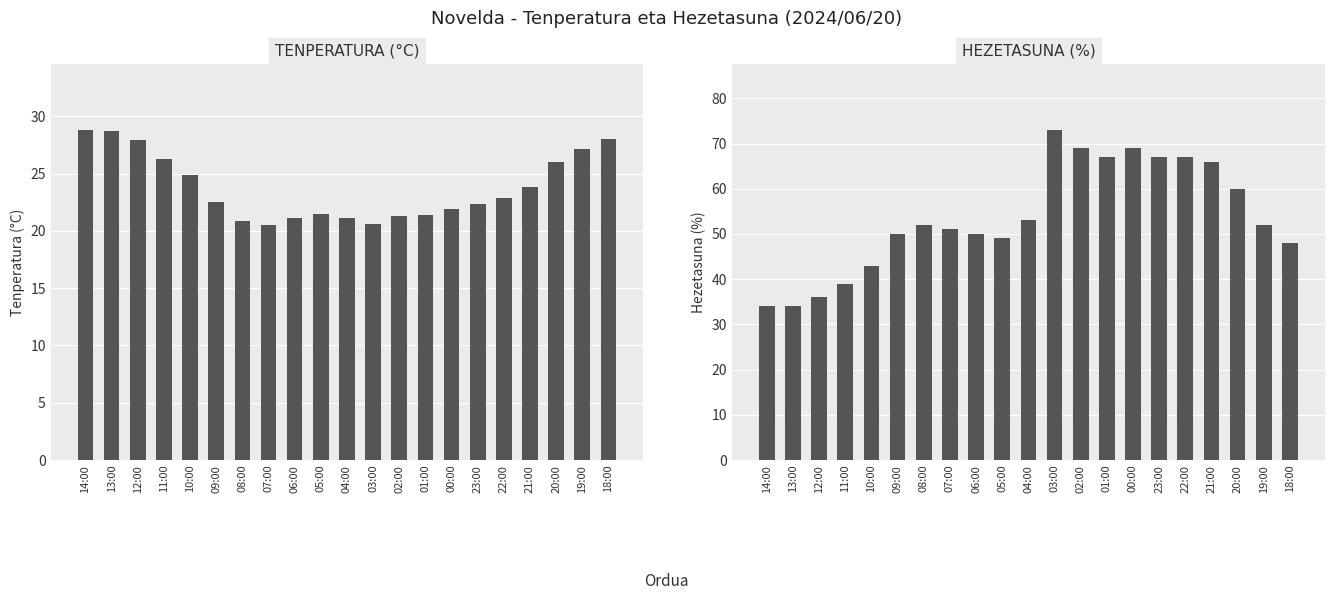

What is the label of the 5th bar from the left?

10:00